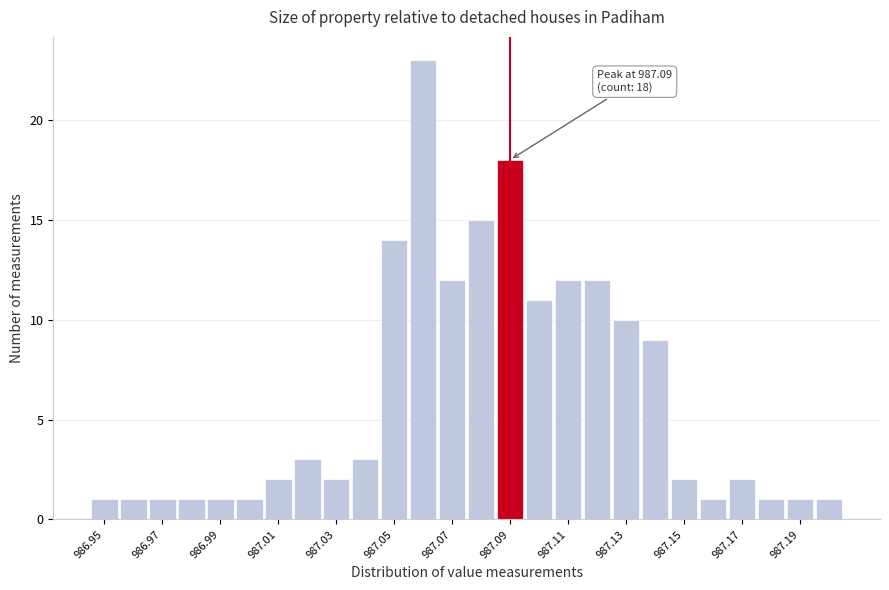

Which range on the x-axis has the tallest bar?

987.055 to 987.065